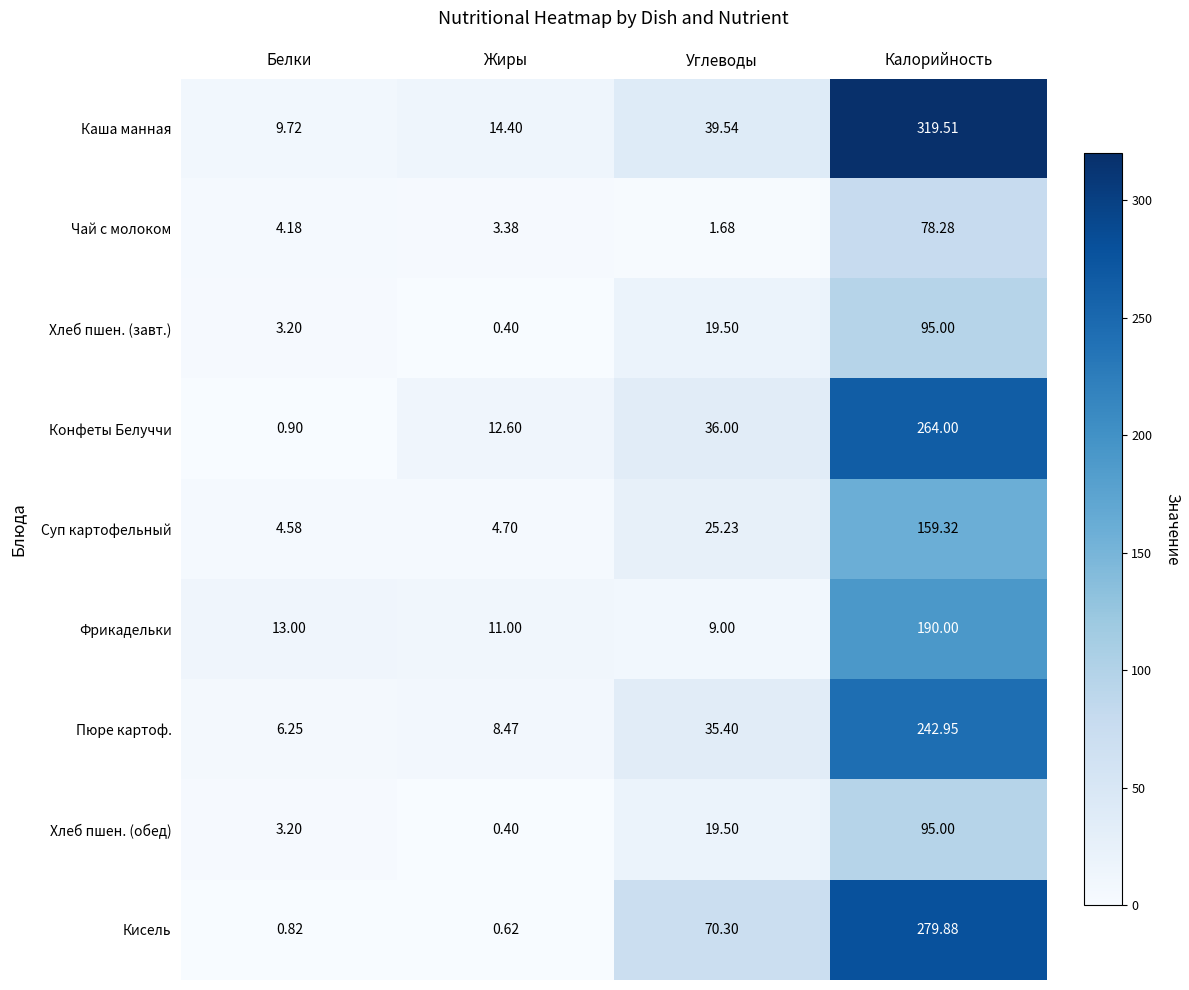

Which series has the largest range (max minus min)?

Каша манная